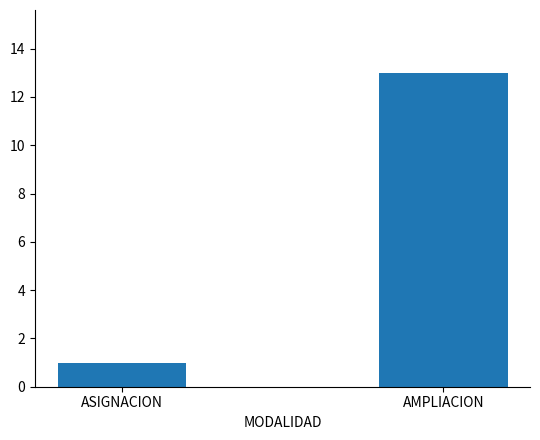

Reading right to left, list all the values displayed in this chart.

13	1